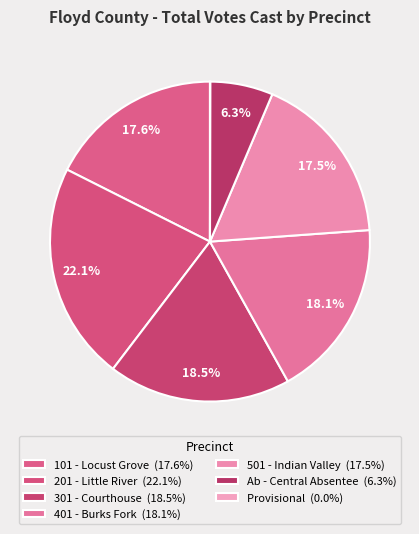

Is it true that 301 - Courthouse is 18% of the pie?

True